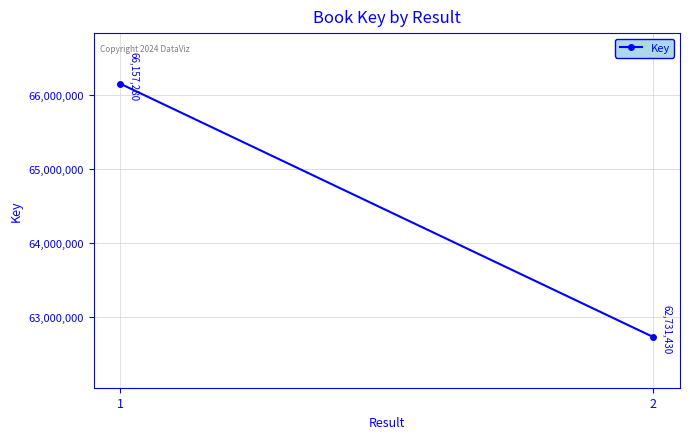

How many distinct data groups are displayed?

1